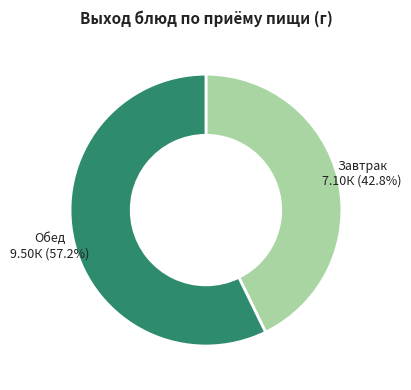

Which has a higher value, Завтрак or Обед?

Обед